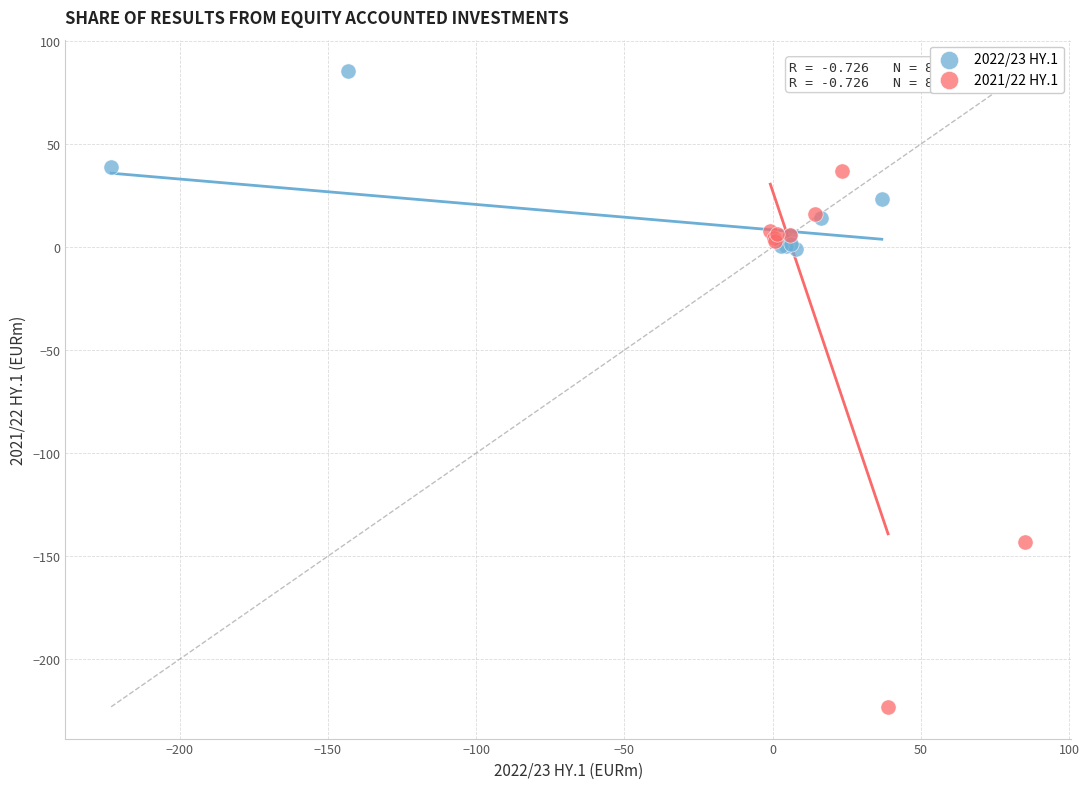

Which series reaches the maximum Y coordinate?

2022/23 HY.1